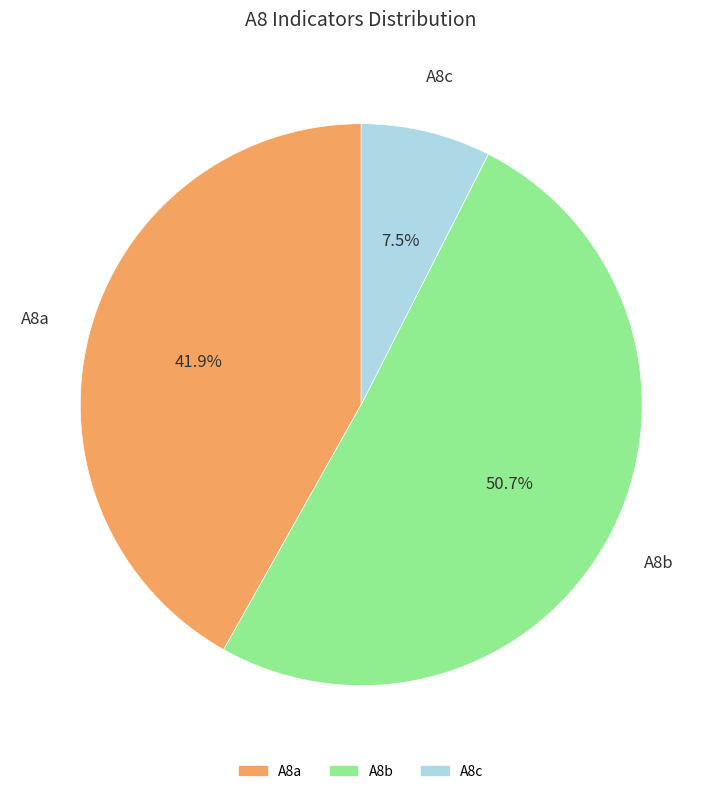

Count the number of slices in the pie.

3